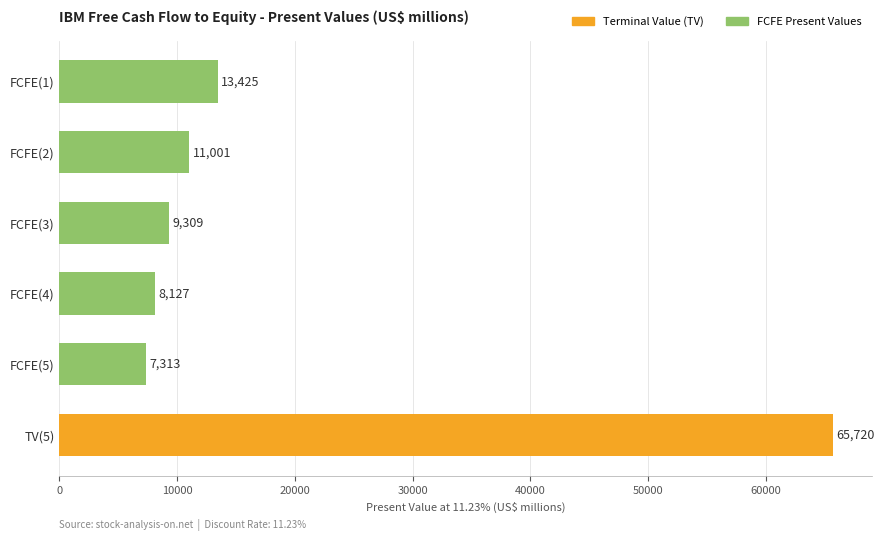

What position from the bottom is FCFE(4)?

3